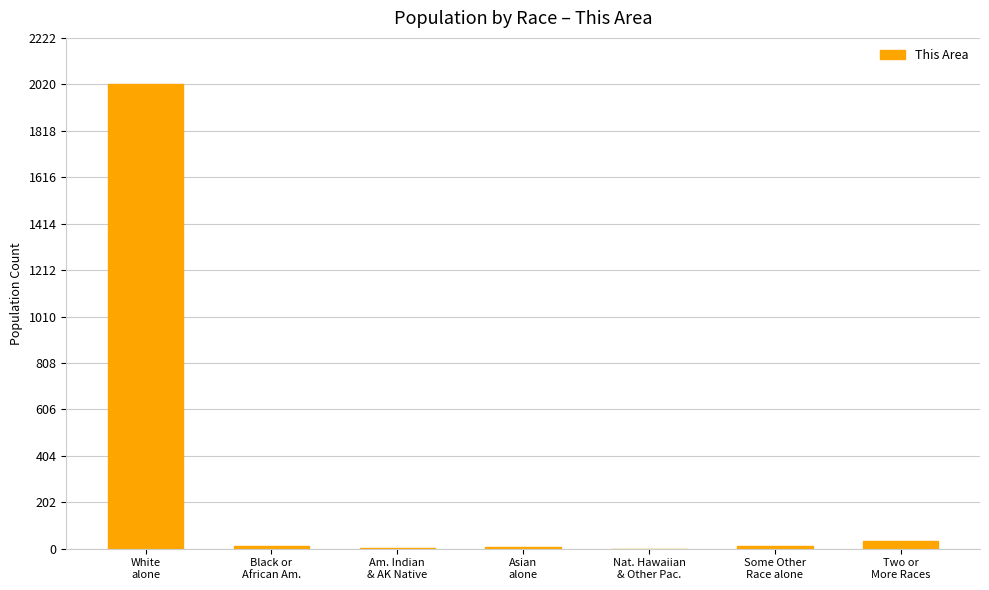

What is the greatest value displayed?

2020